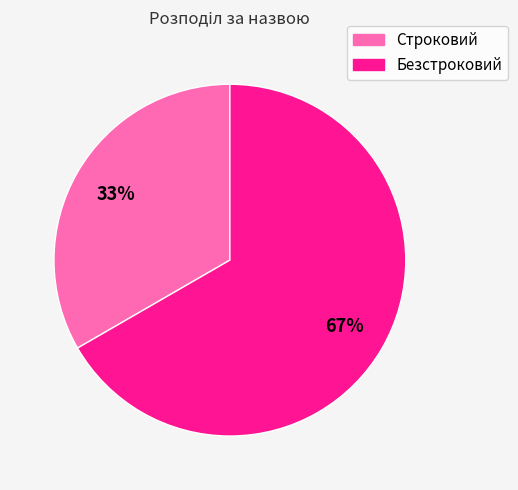

To the nearest percent, what is the combined percentage of Строковий and Безстроковий?

100%